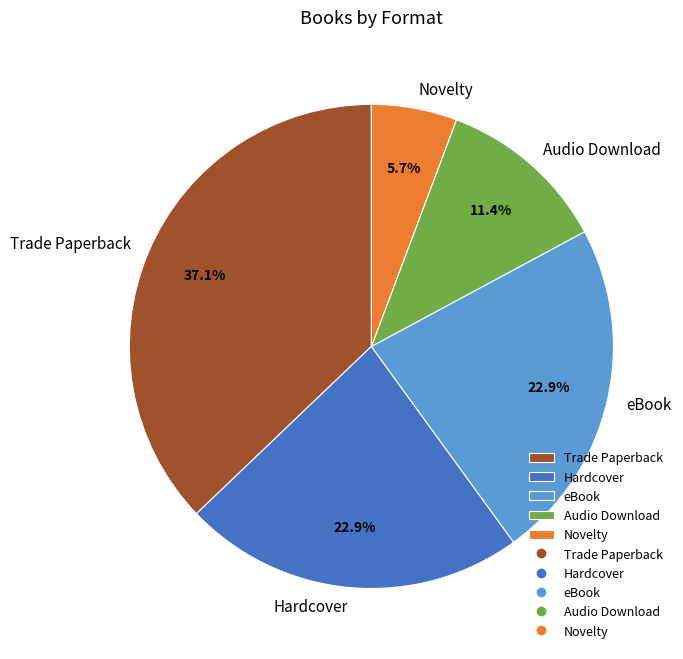

Is it true that Audio Download is 18% of the pie?

False